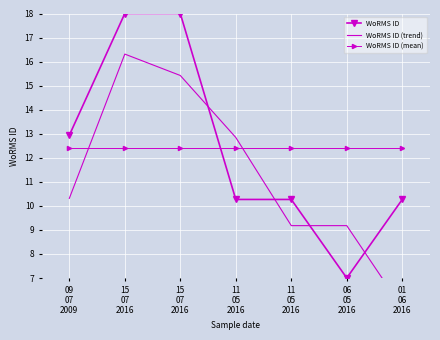

At which label is WoRMS ID closest to 12?

09
07
2009